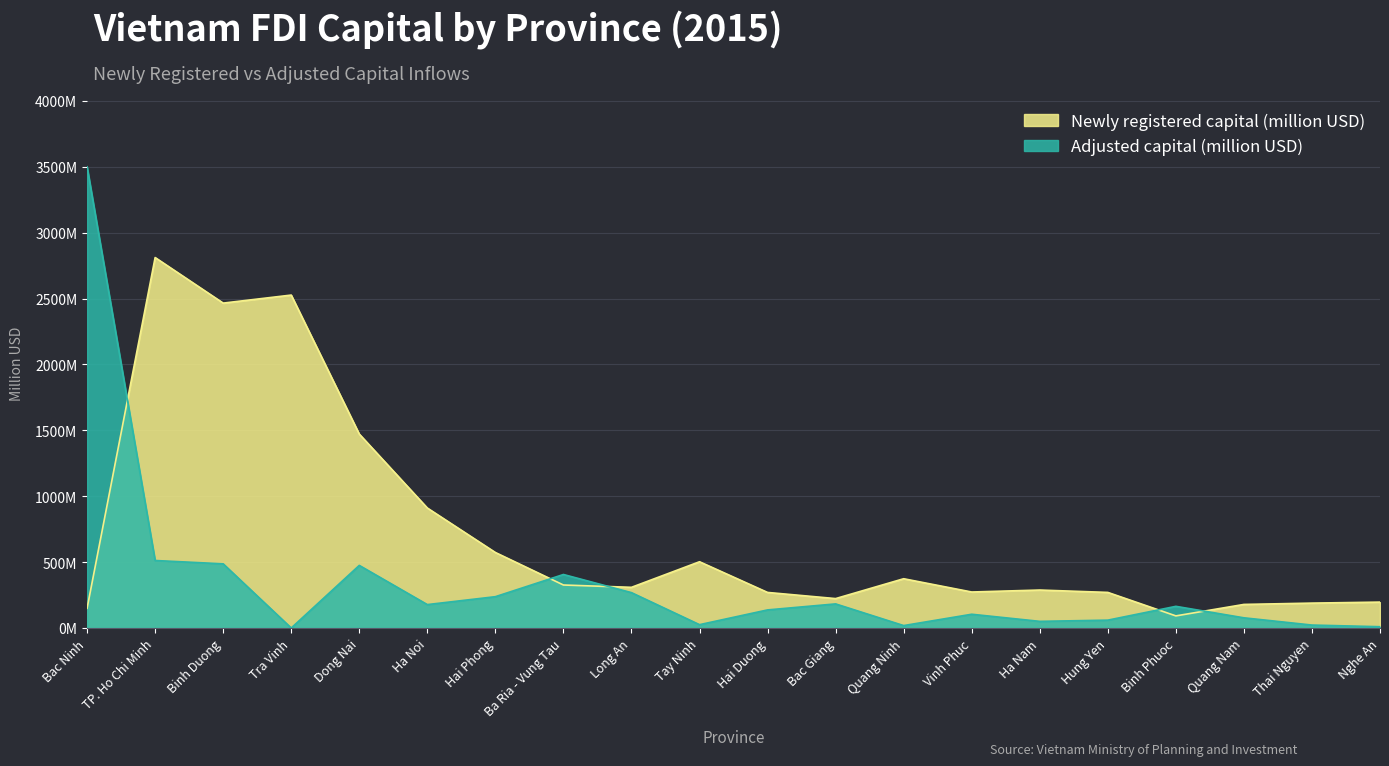

How many data points in Newly registered capital (million USD) are less than 308?

10